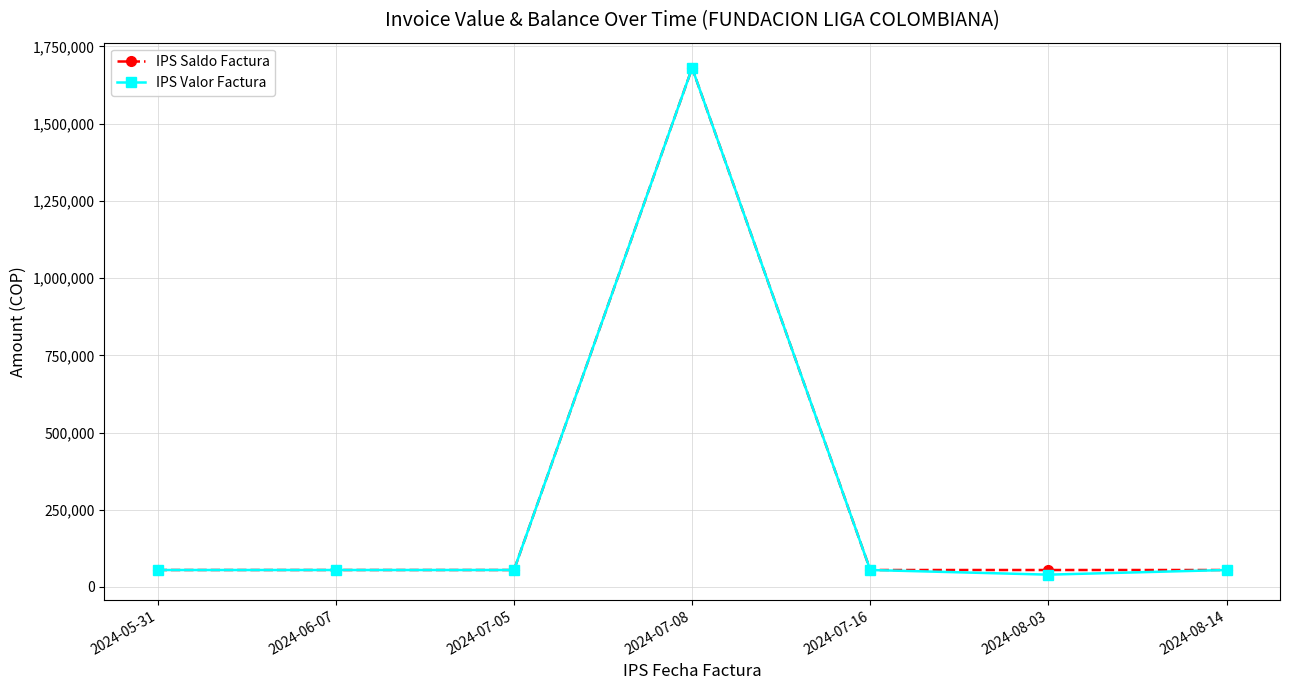

What is the approximate value of IPS Valor Factura at 2024-08-14, to the nearest 100?

55000